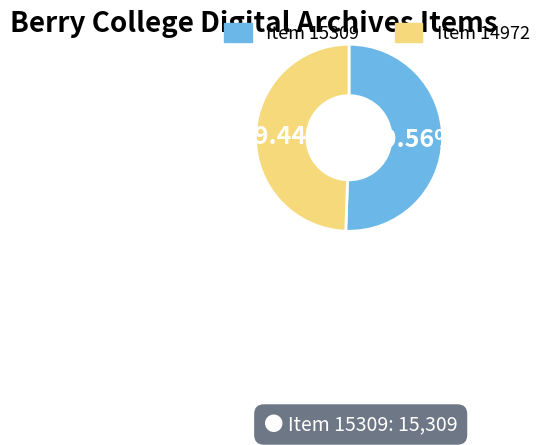

Count the number of slices in the pie.

2